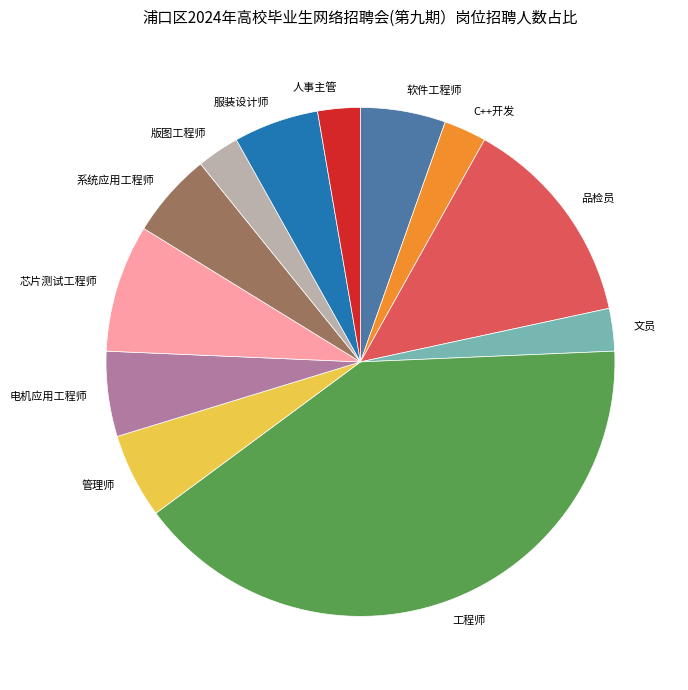

Do 版图工程师 and 人事主管 together represent more than half of the pie?

No